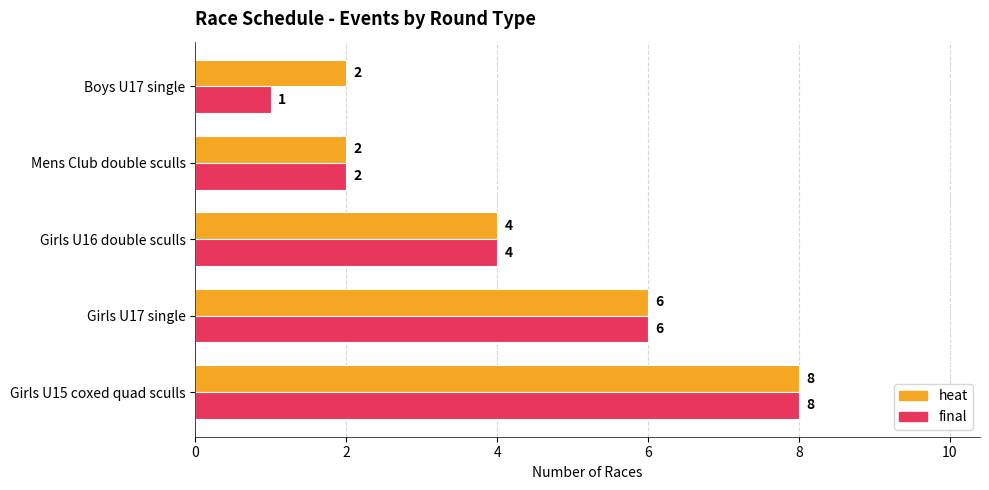

What is the maximum value for final?

8